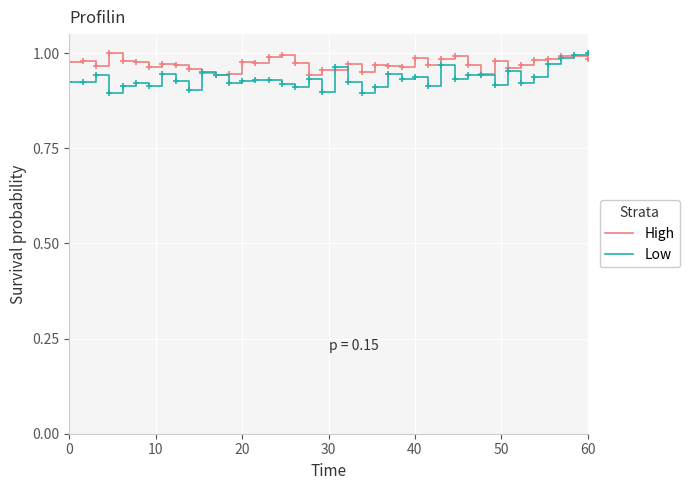

After their last crossing, which series has the higher values: High or Low?

Low